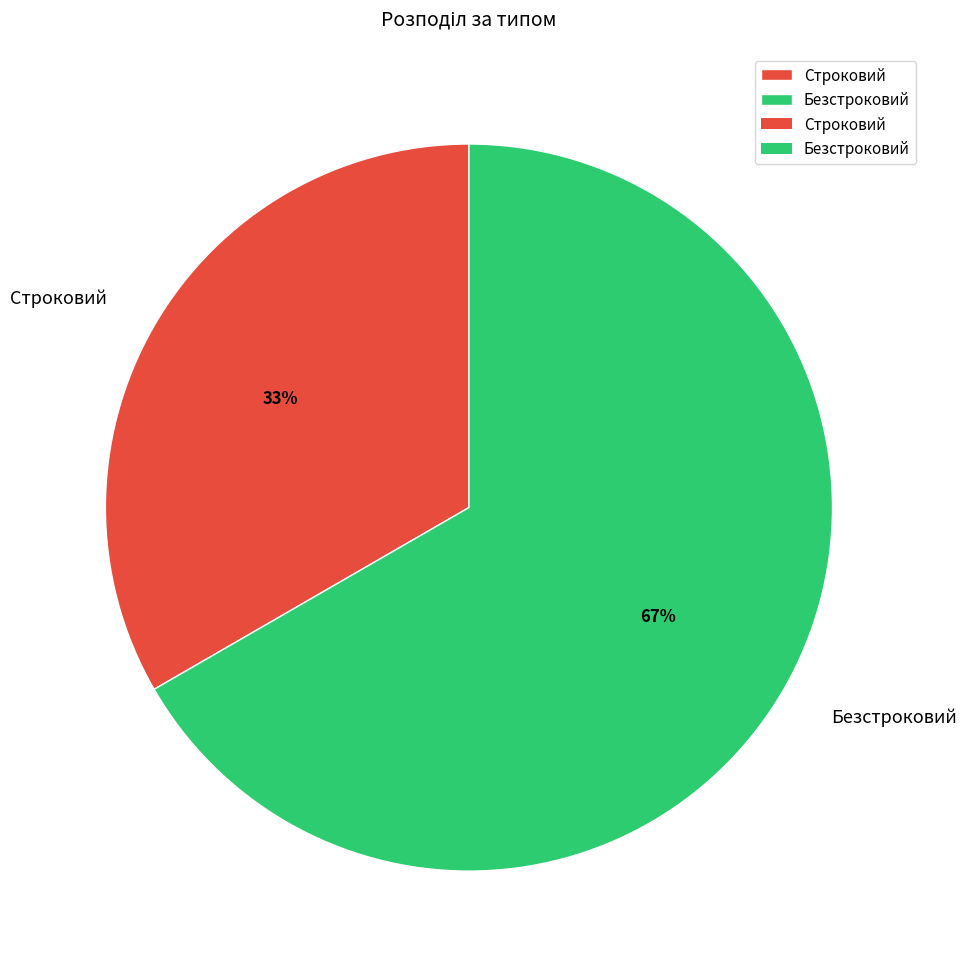

Rank the categories by value from lowest to highest.

Строковий, Безстроковий